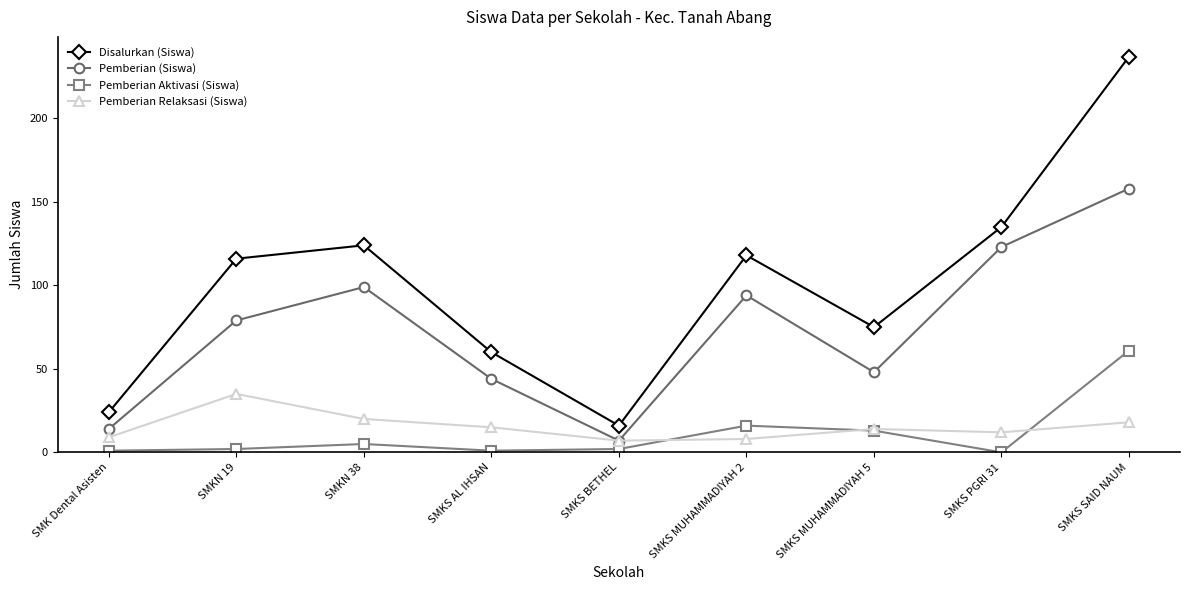

Reading left to right, transcribe all the data shown in this chart.

Disalurkan (Siswa): SMK Dental Asisten=24	SMKN 19=116	SMKN 38=124	SMKS AL IHSAN=60	SMKS BETHEL=16	SMKS MUHAMMADIYAH 2=118	SMKS MUHAMMADIYAH 5=75	SMKS PGRI 31=135	SMKS SAID NAUM=237
Pemberian (Siswa): SMK Dental Asisten=14	SMKN 19=79	SMKN 38=99	SMKS AL IHSAN=44	SMKS BETHEL=7	SMKS MUHAMMADIYAH 2=94	SMKS MUHAMMADIYAH 5=48	SMKS PGRI 31=123	SMKS SAID NAUM=158
Pemberian Aktivasi (Siswa): SMK Dental Asisten=1	SMKN 19=2	SMKN 38=5	SMKS AL IHSAN=1	SMKS BETHEL=2	SMKS MUHAMMADIYAH 2=16	SMKS MUHAMMADIYAH 5=13	SMKS PGRI 31=0	SMKS SAID NAUM=61
Pemberian Relaksasi (Siswa): SMK Dental Asisten=9	SMKN 19=35	SMKN 38=20	SMKS AL IHSAN=15	SMKS BETHEL=7	SMKS MUHAMMADIYAH 2=8	SMKS MUHAMMADIYAH 5=14	SMKS PGRI 31=12	SMKS SAID NAUM=18